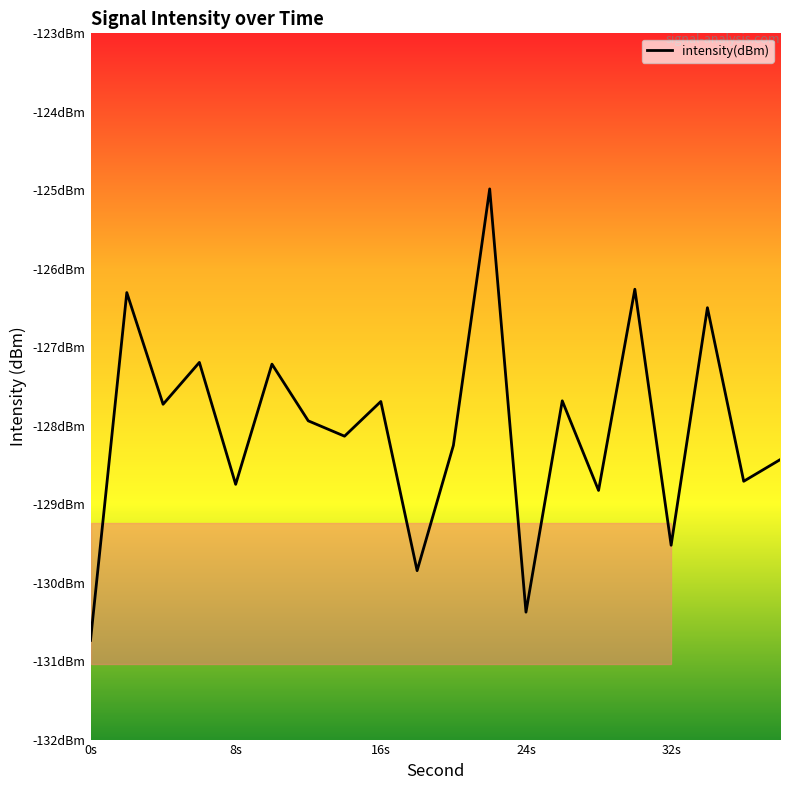

What is the average value?

-128.1